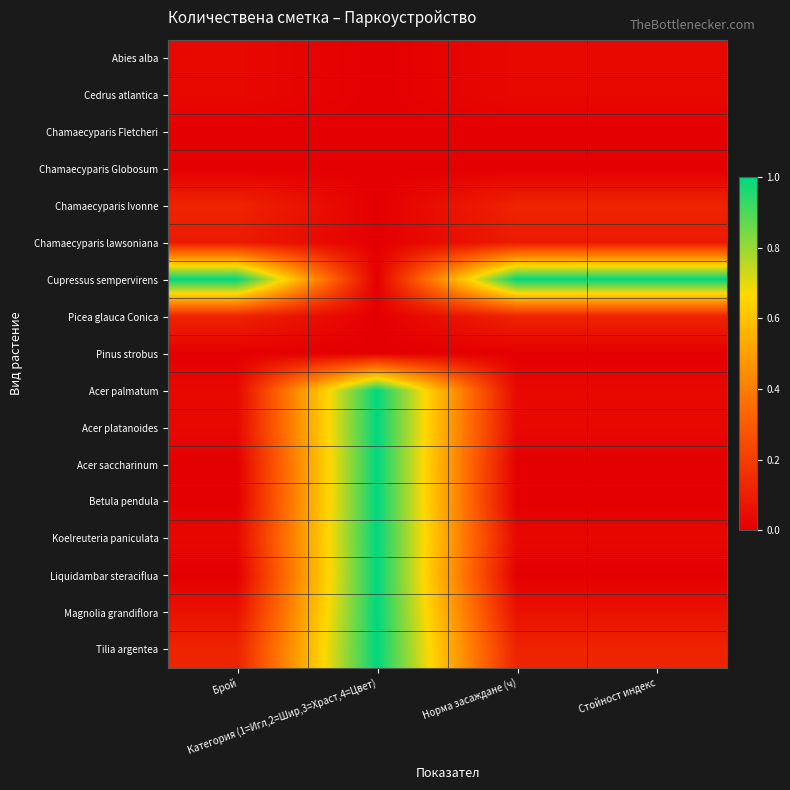

Rank the series by their maximum value, from lowest to highest.

Chamaecyparis Fletcheri, Chamaecyparis Globosum, Pinus strobus, Abies alba, Cedrus atlantica, Chamaecyparis lawsoniana, Chamaecyparis Ivonne, Picea glauca Conica, Cupressus sempervirens, Acer palmatum, Acer platanoides, Acer saccharinum, Betula pendula, Koelreuteria paniculata, Liquidambar steraciflua, Magnolia grandiflora, Tilia argentea